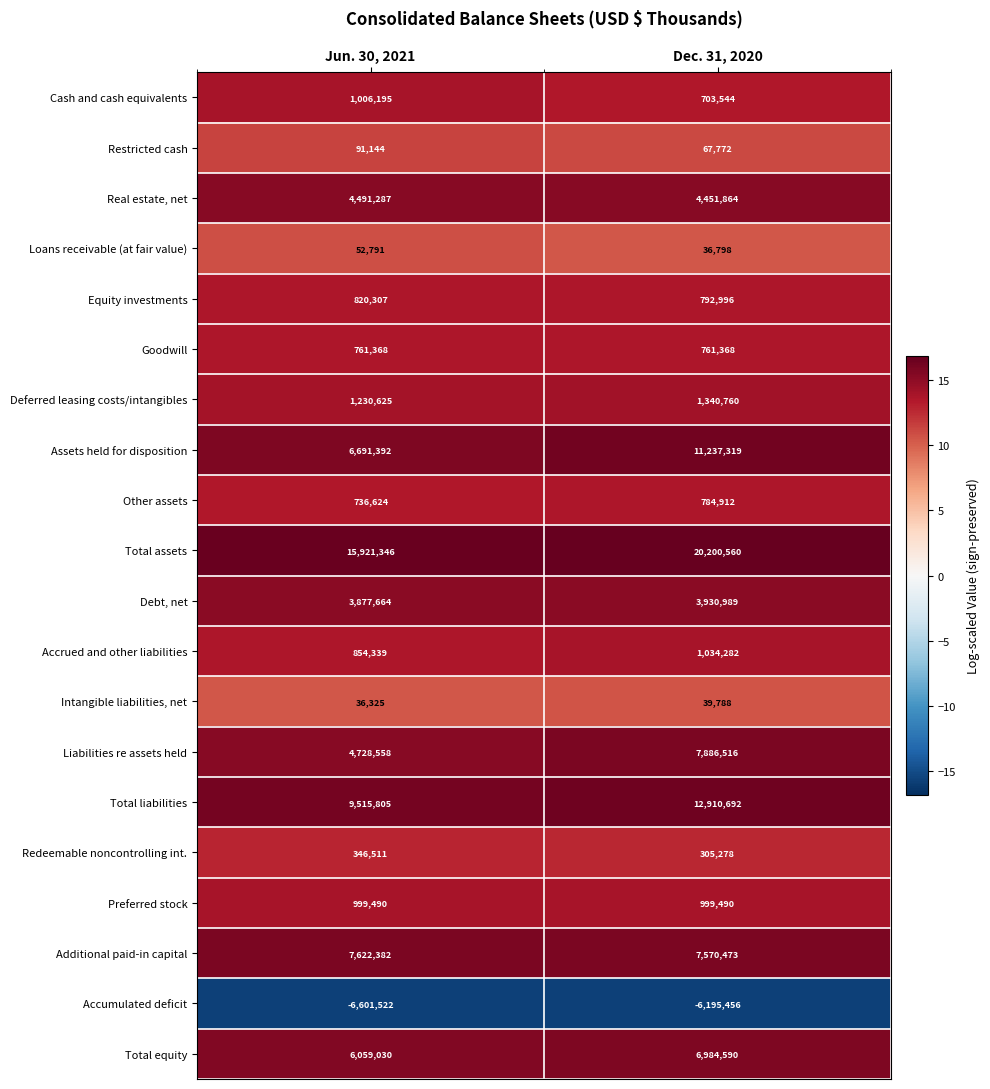

At which category is the sum across all series the highest?

Dec. 31, 2020